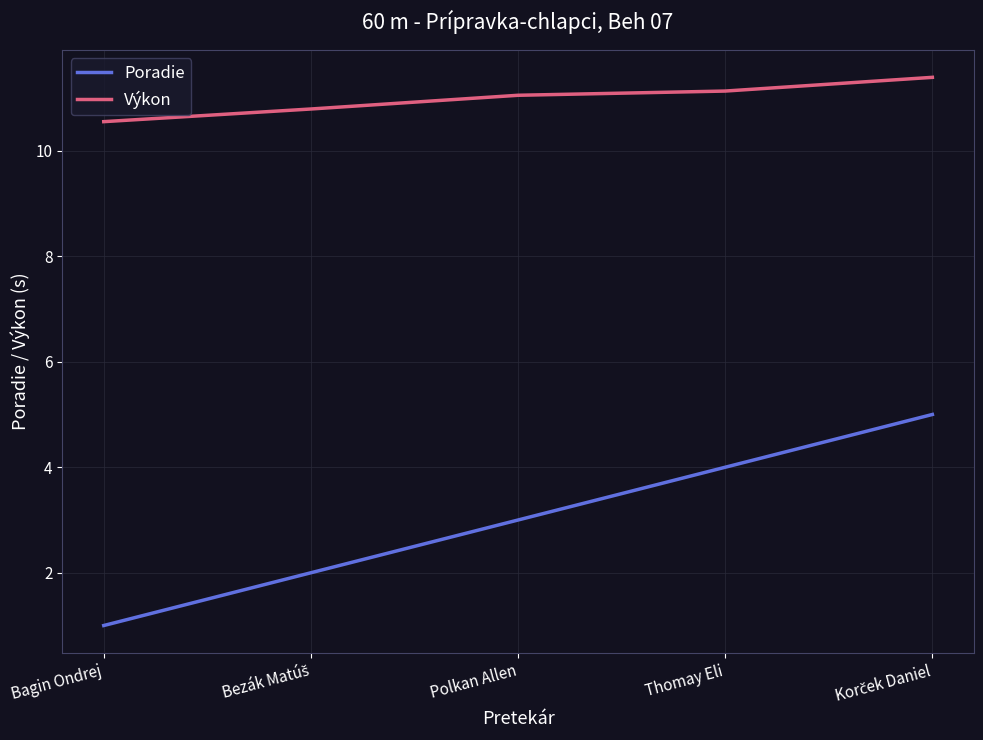

How many lines are shown in the chart?

2